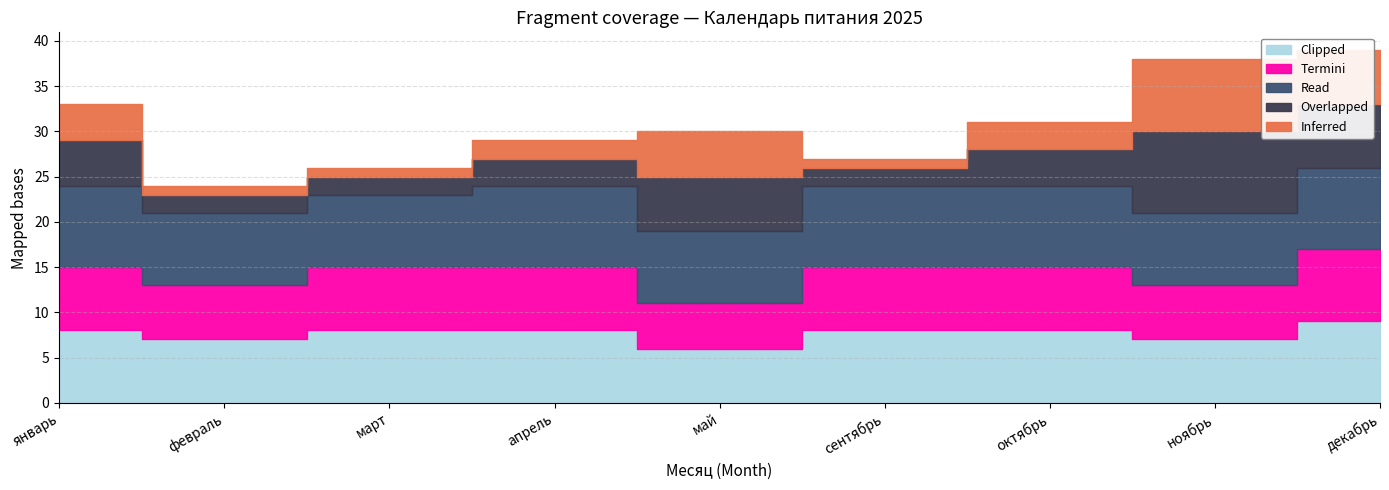

What is the label of the 6th point from the right?

апрель